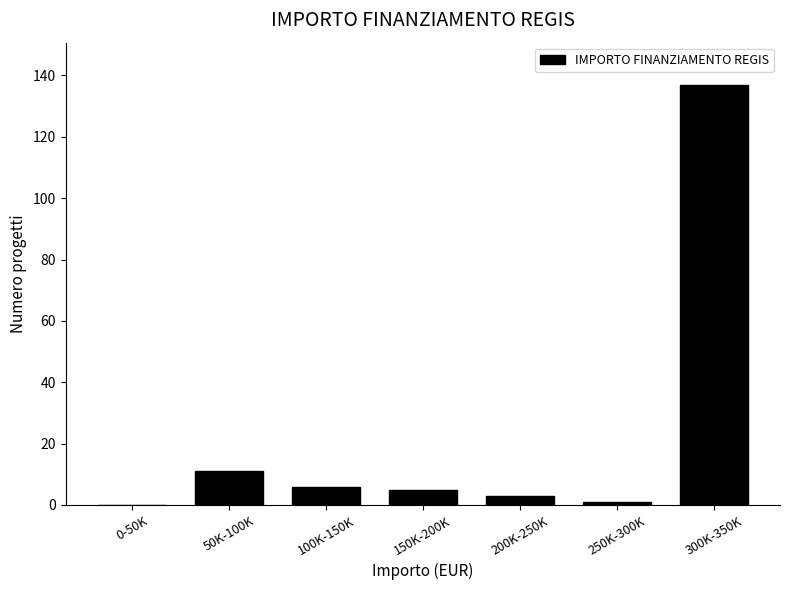

Reading left to right, list all the values displayed in this chart.

0-50K=0	50K-100K=11	100K-150K=6	150K-200K=5	200K-250K=3	250K-300K=1	300K-350K=137